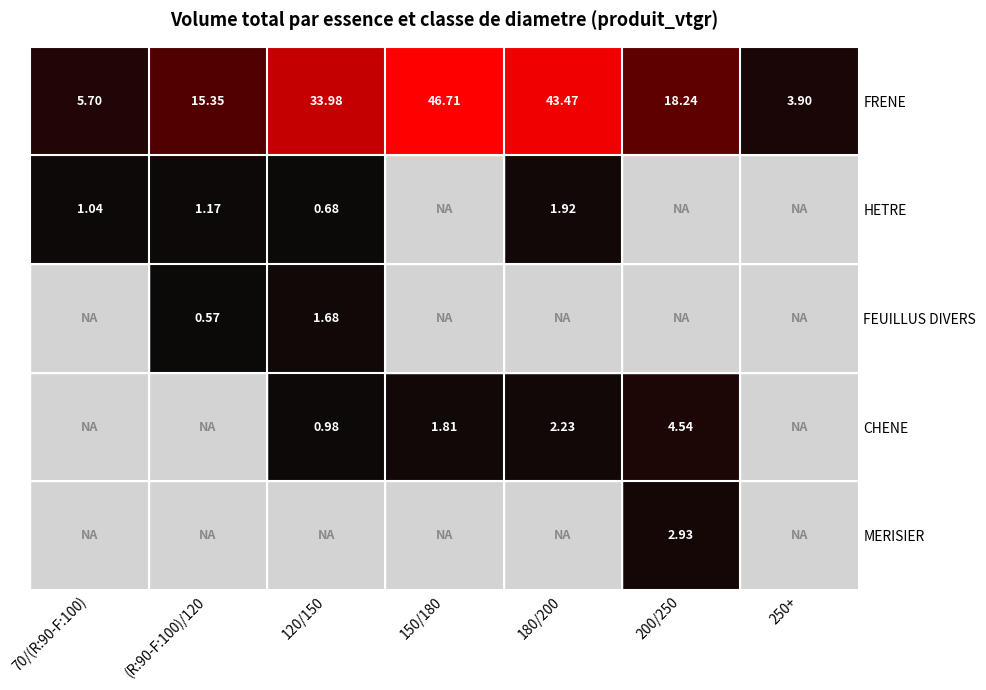

What is the spread (max minus min) of values at 180/200?

41.6